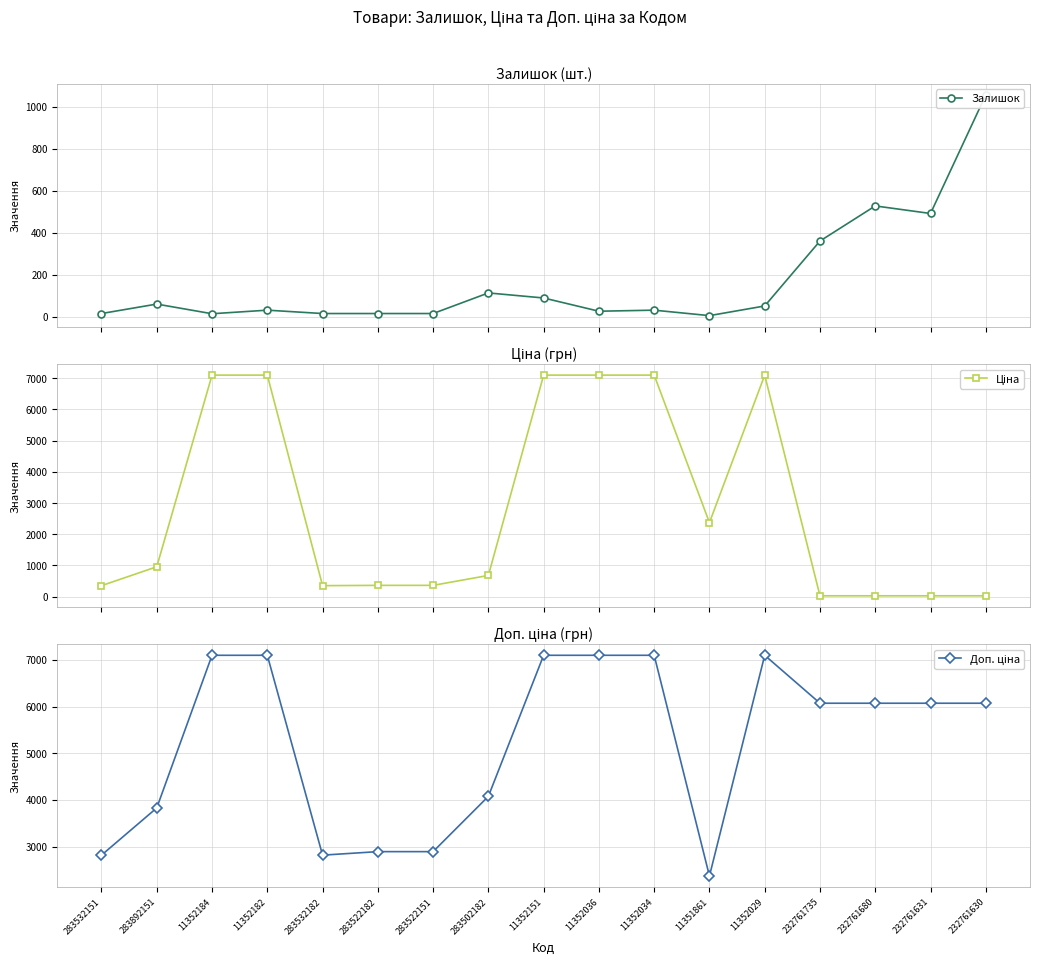

What is the difference between the maximum and second lowest values in the Залишок series?

1041.0